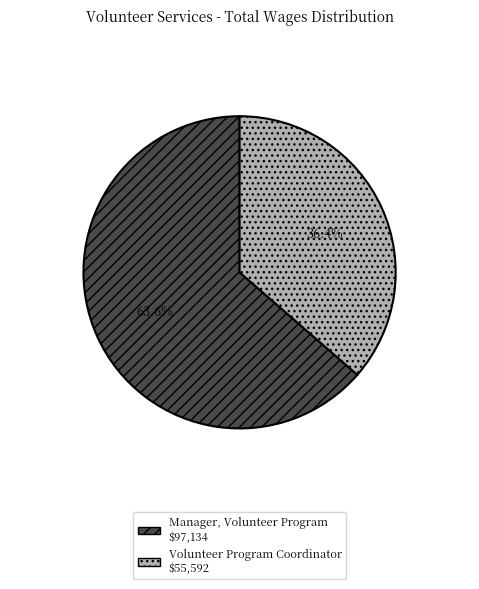

To the nearest percent, what is the average slice percentage?

50%